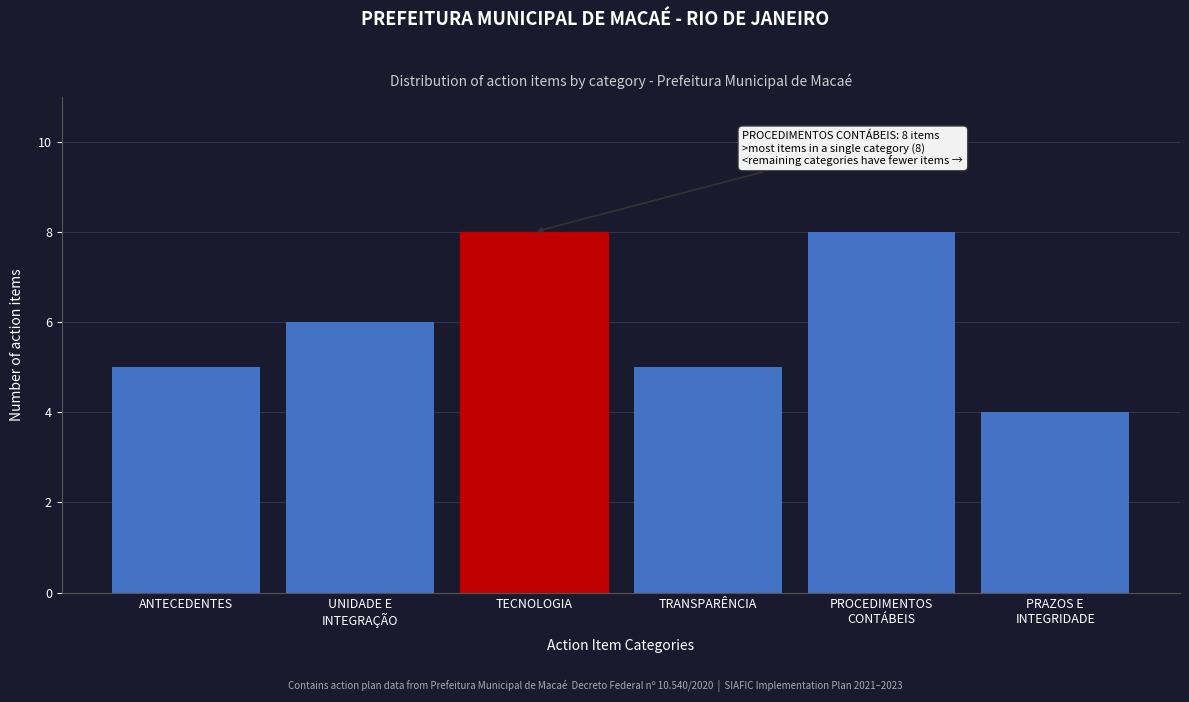

Reading left to right, transcribe all the data shown in this chart.

5	6	8	5	8	4